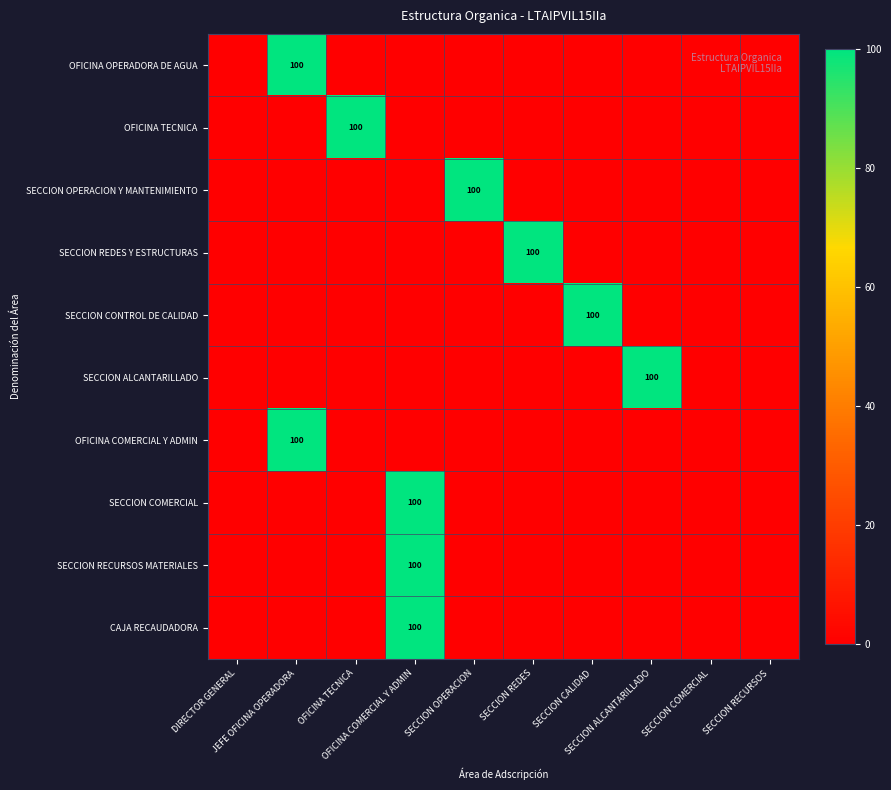

What is the total value across all series at SECCION ALCANTARILLADO?

100